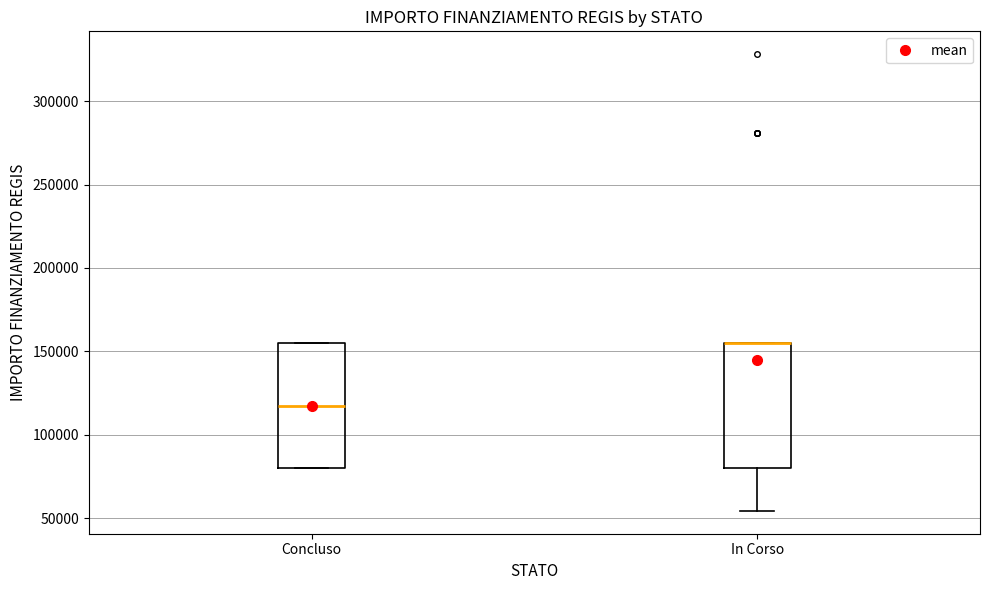

Reading left to right, read every box against the y-axis: the position of its median line, the range the box covers, and the ends of its whiskers. The values are not printed on the chart, so give them approximately, as read against the axis.

Concluso: median 120000, box 80000 to 155000, whiskers 80000 to 155000
In Corso: median 155000 (drawn on the box's upper edge), box 80000 to 155000, whiskers 55000 to 155000